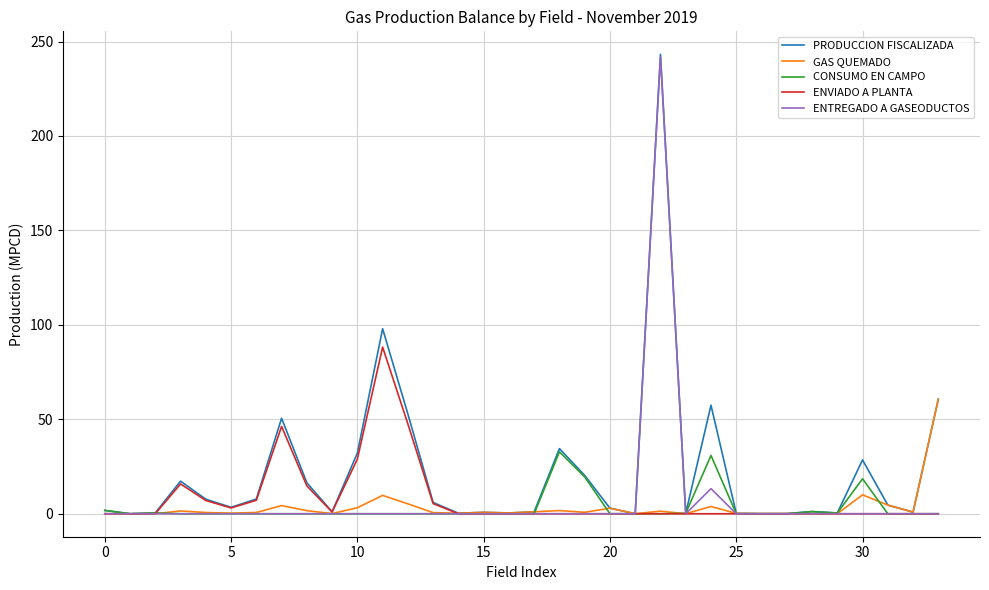

Which series has the largest range (max minus min)?

PRODUCCION FISCALIZADA